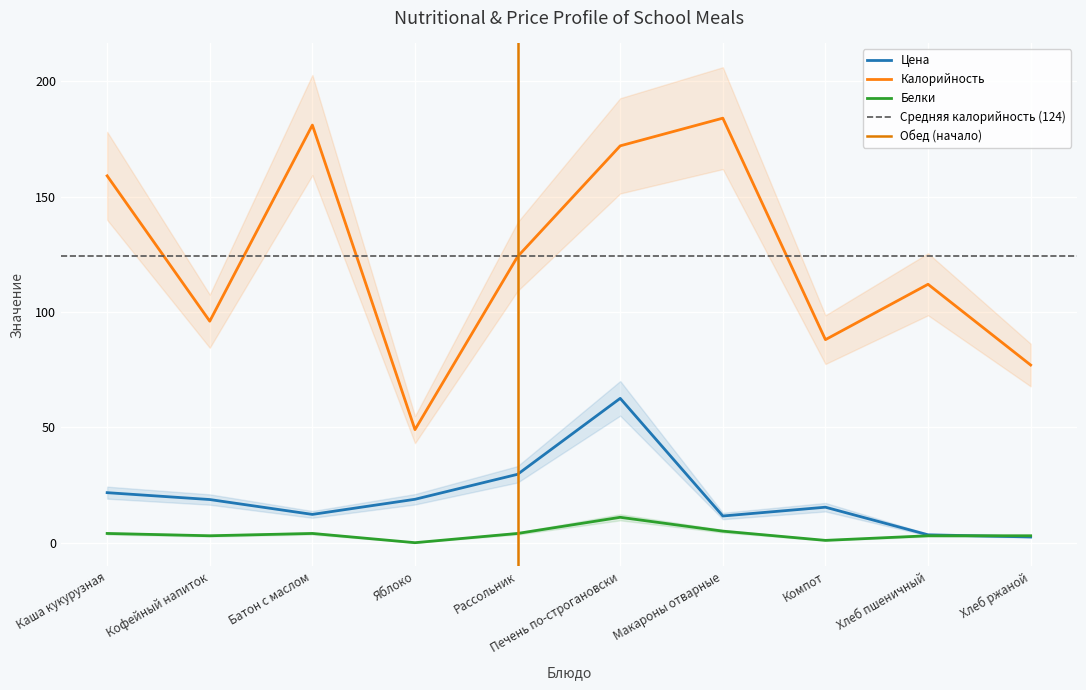

True or false: Белки and Калорийность cross at least once.

False